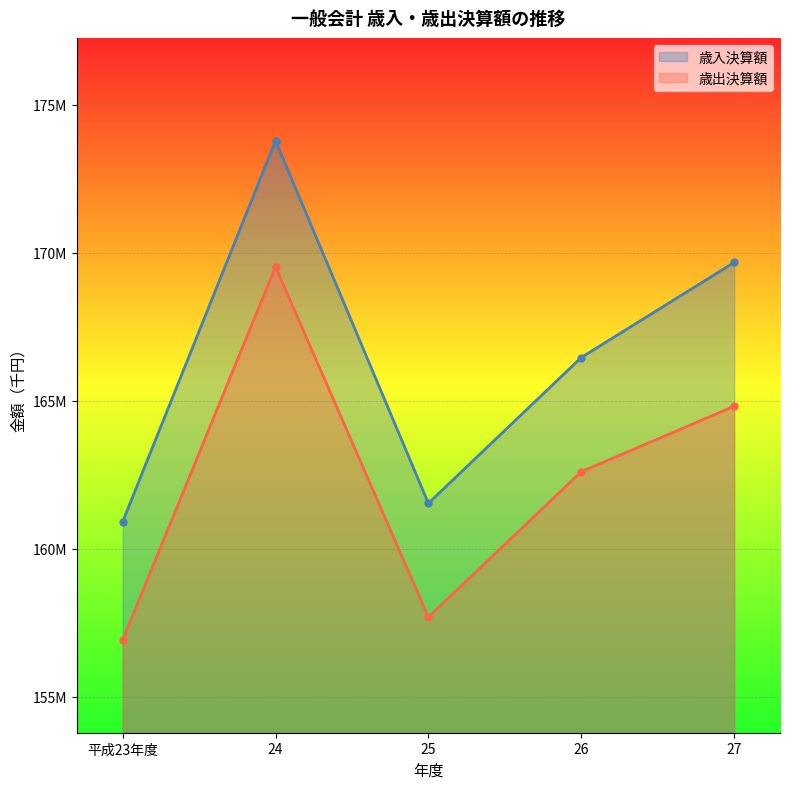

True or false: 歳入決算額 and 歳出決算額 intersect in this chart.

False